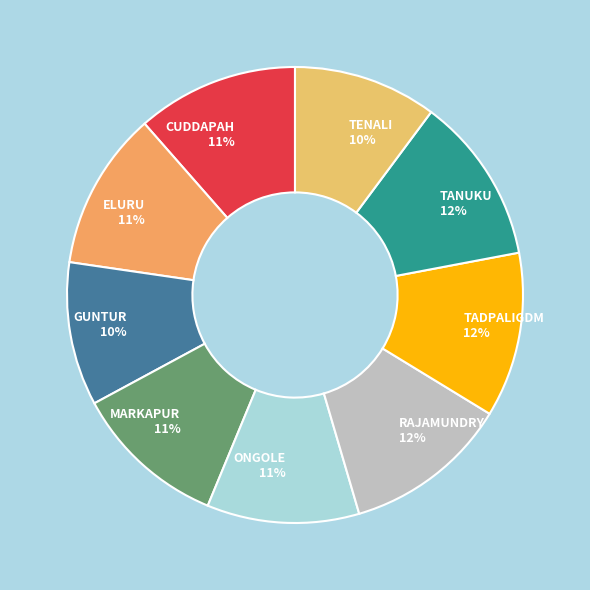

Is it true that TANUKU is 12% of the pie?

True